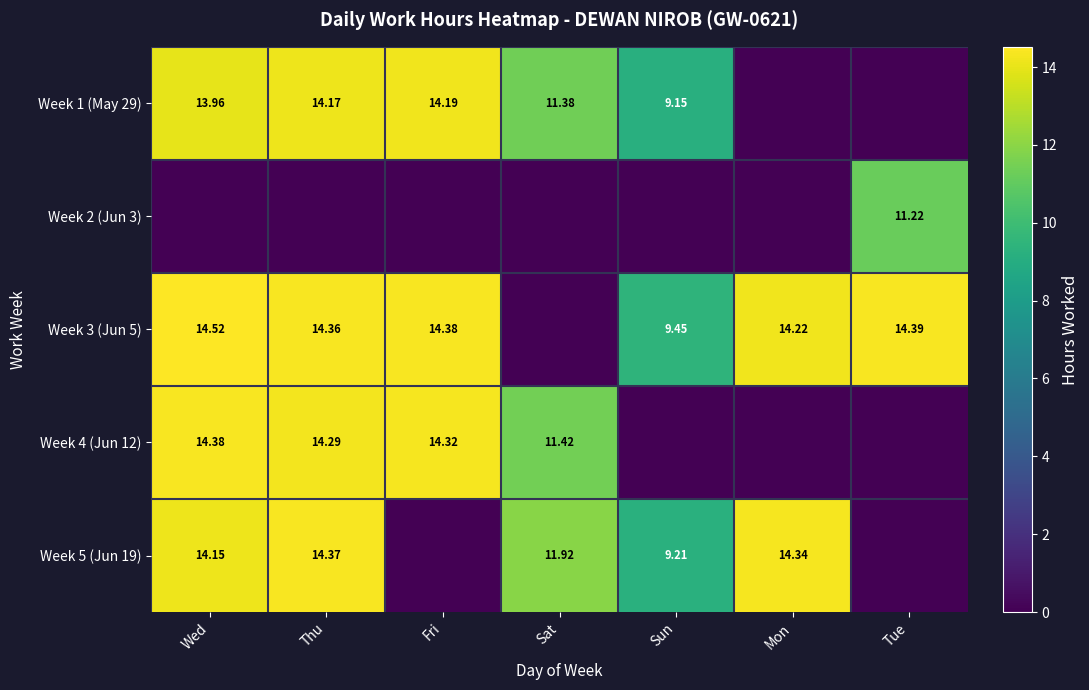

Is the value of Week 1 (May 29) at Sun greater than the value of Week 4 (Jun 12) at Sat?

No